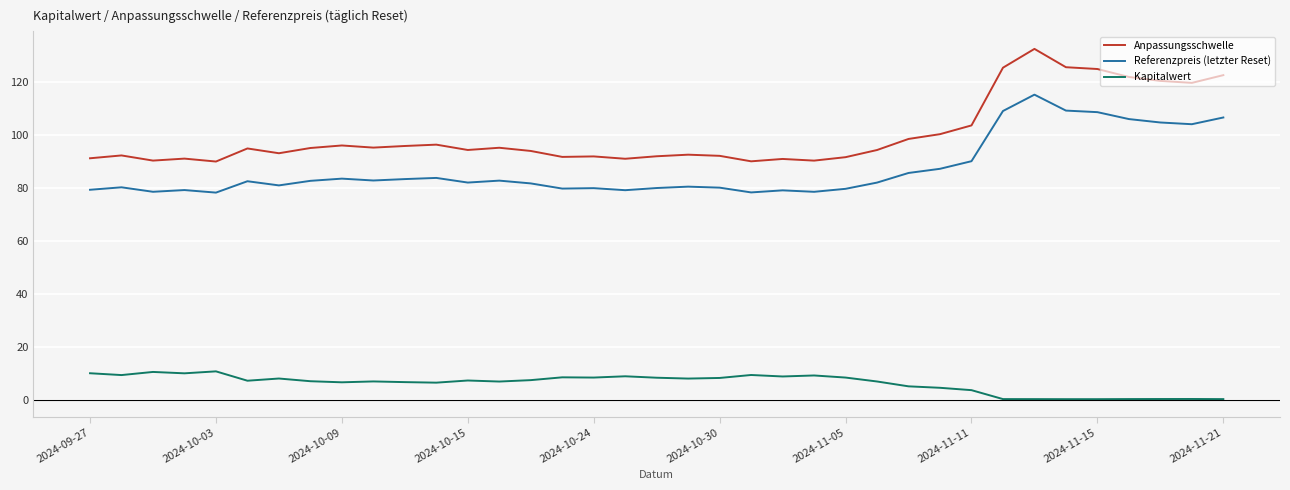

Which series has the largest total across all categories?

Anpassungsschwelle